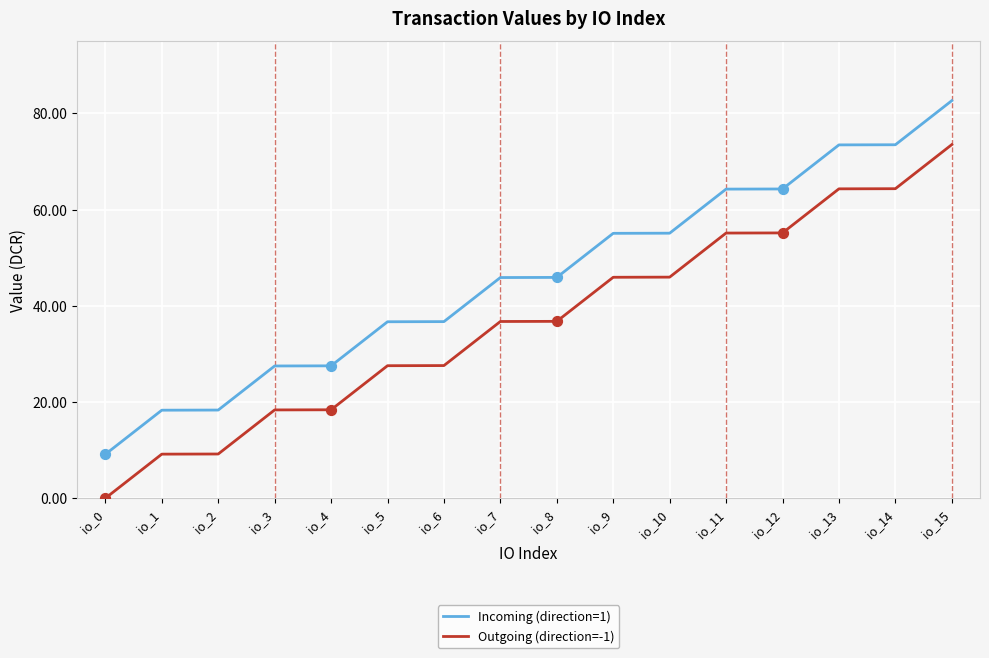

At which category is the sum across all series the highest?

io_15